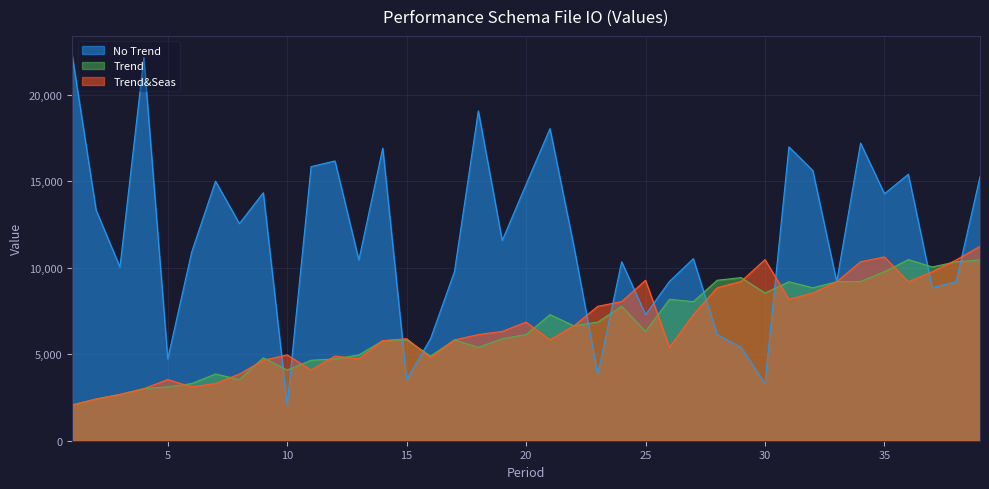

At which category is the sum across all series the highest?

39